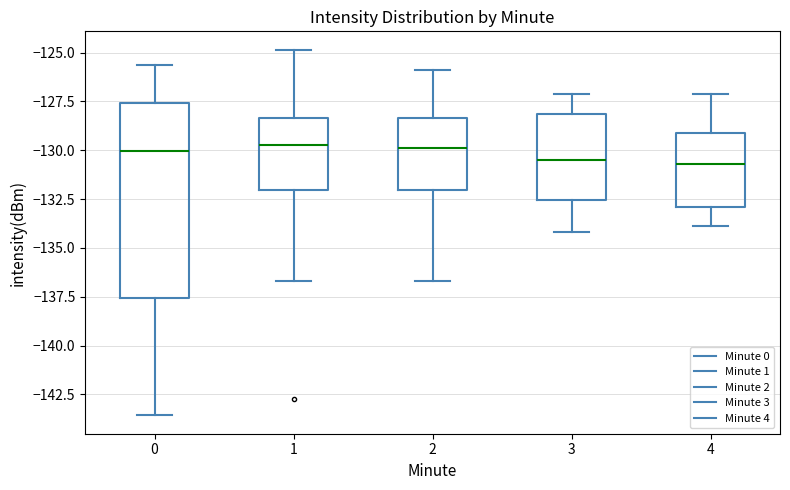

Which box is the tallest, from its lower edge to its upper edge?

0